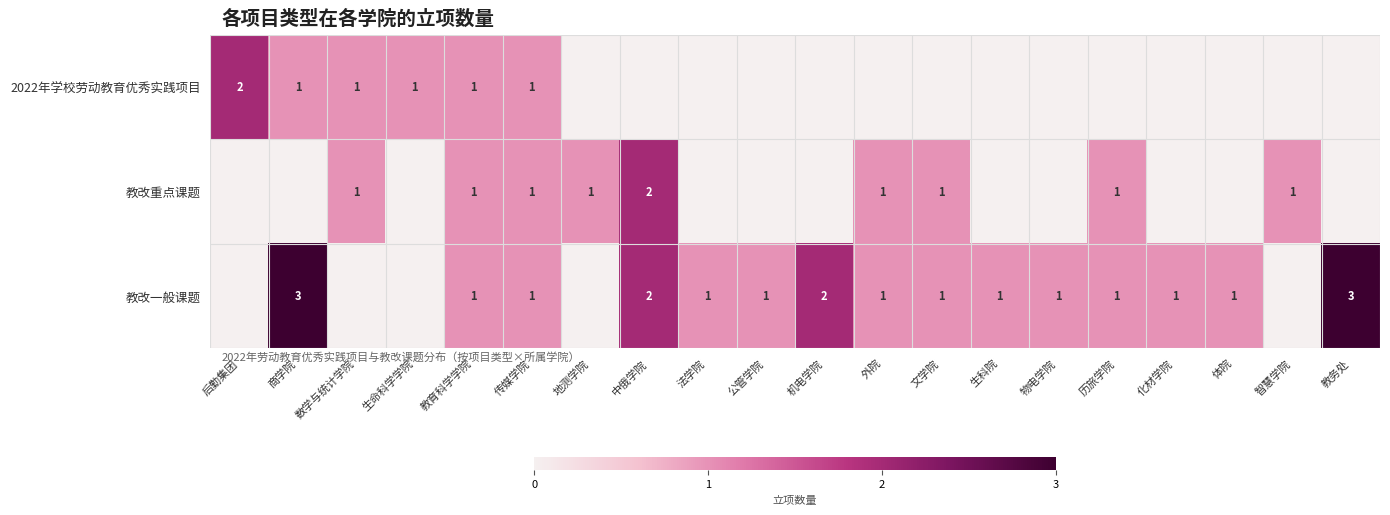

How many series are shown in this chart?

3